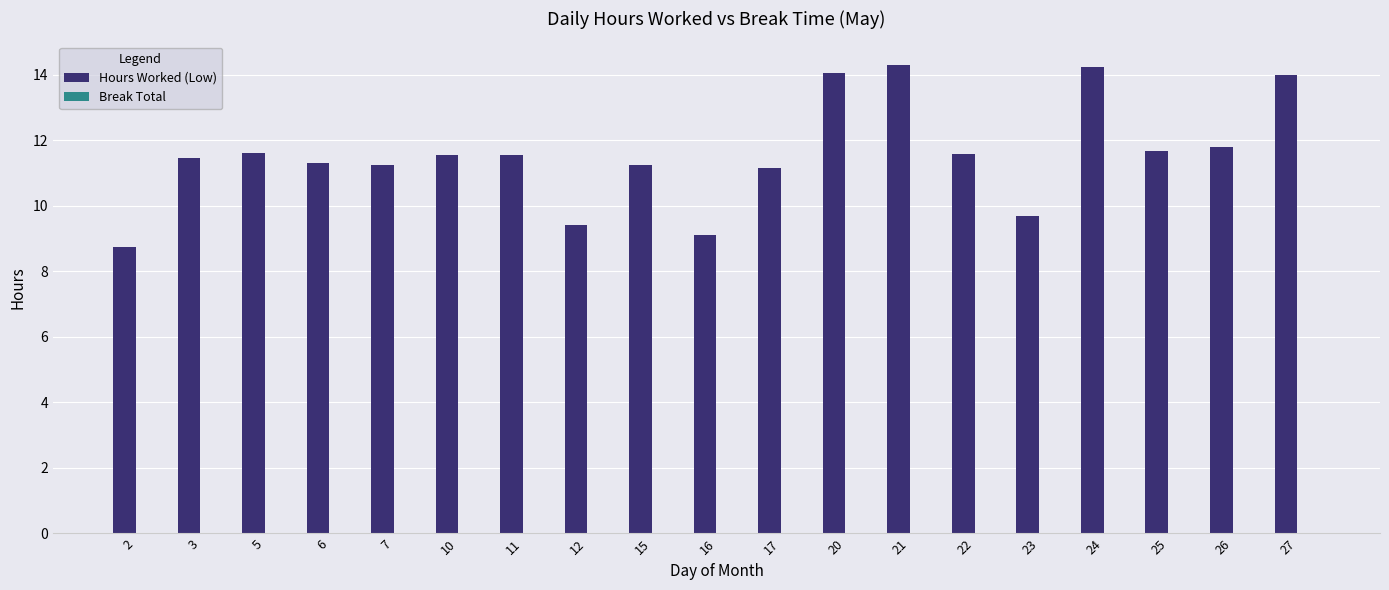

How many categories are shown in the chart?

19